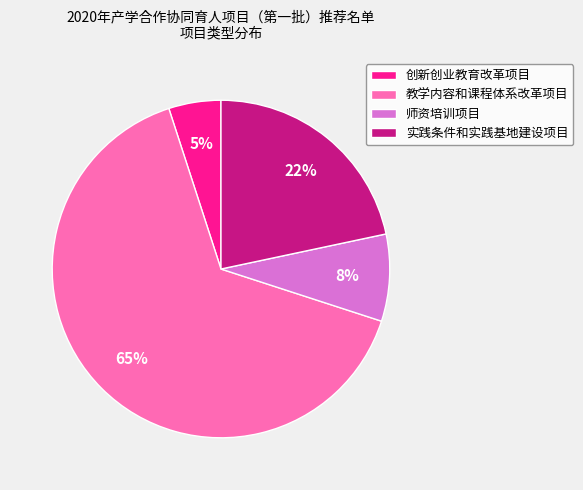

Is there any slice that represents more than half of the pie?

Yes